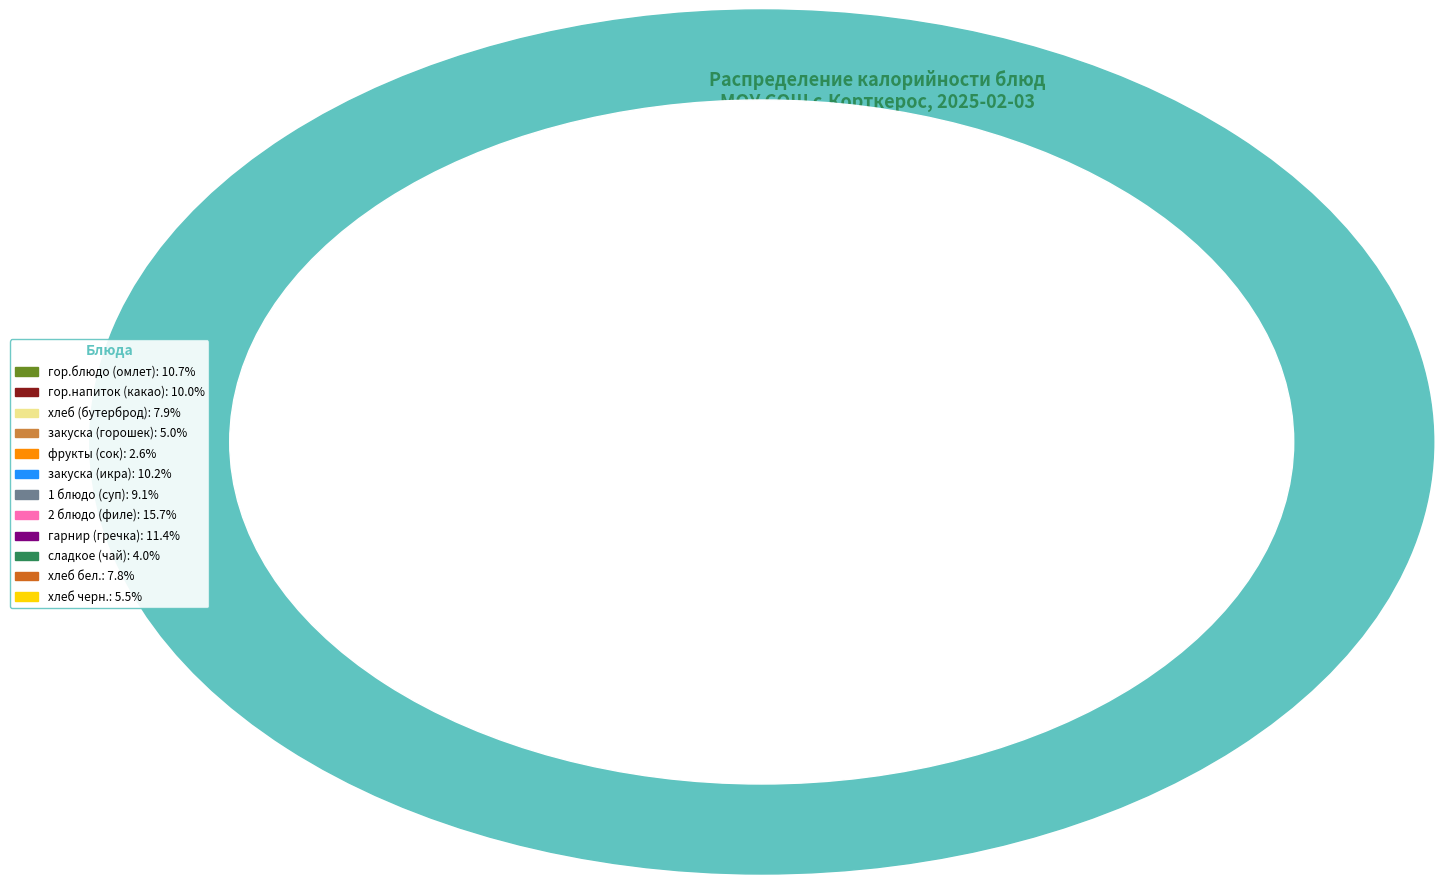

True or false: 1 блюдо (суп) accounts for 9% of the total.

True